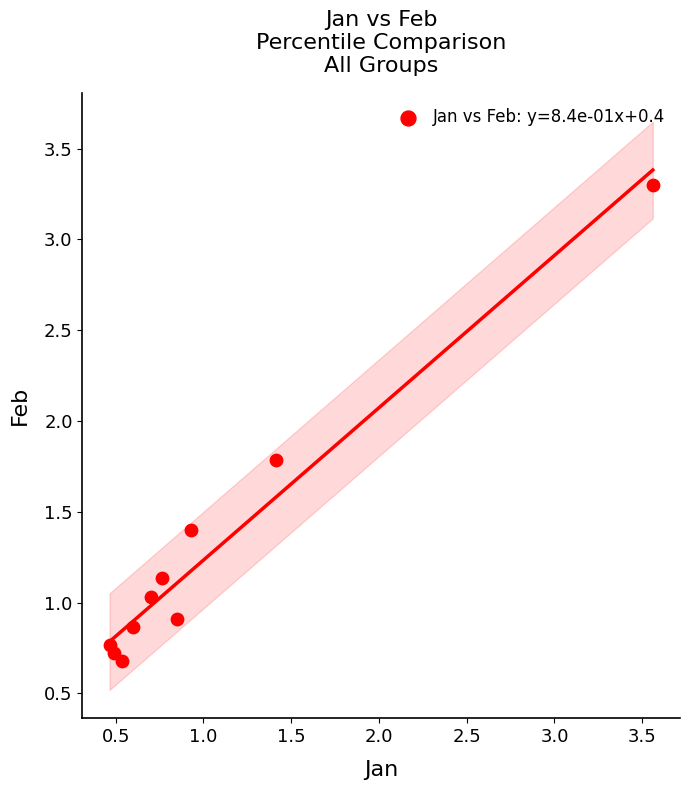

What is the average X value?

1.0